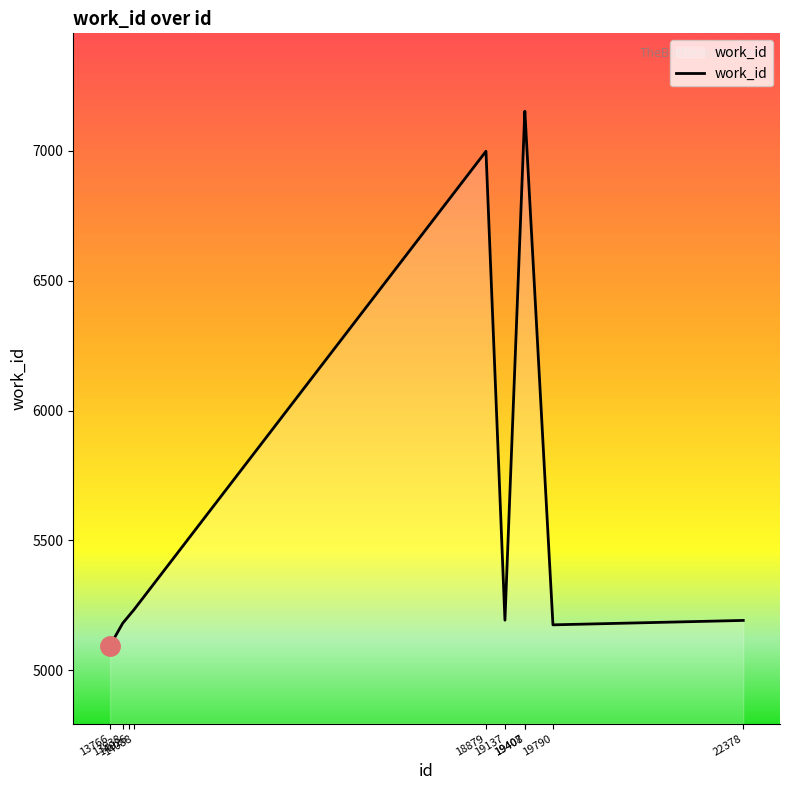

What is the ratio of the value at 19407 to the value at 13766?

1.4